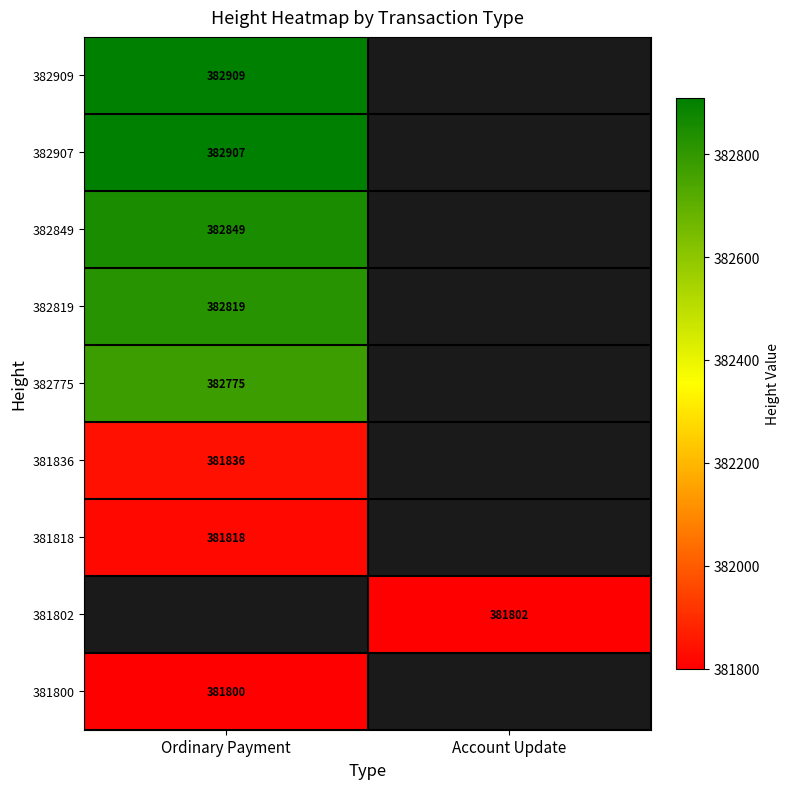

Is it true that 382909 equals 169530.8 at Ordinary Payment?

False